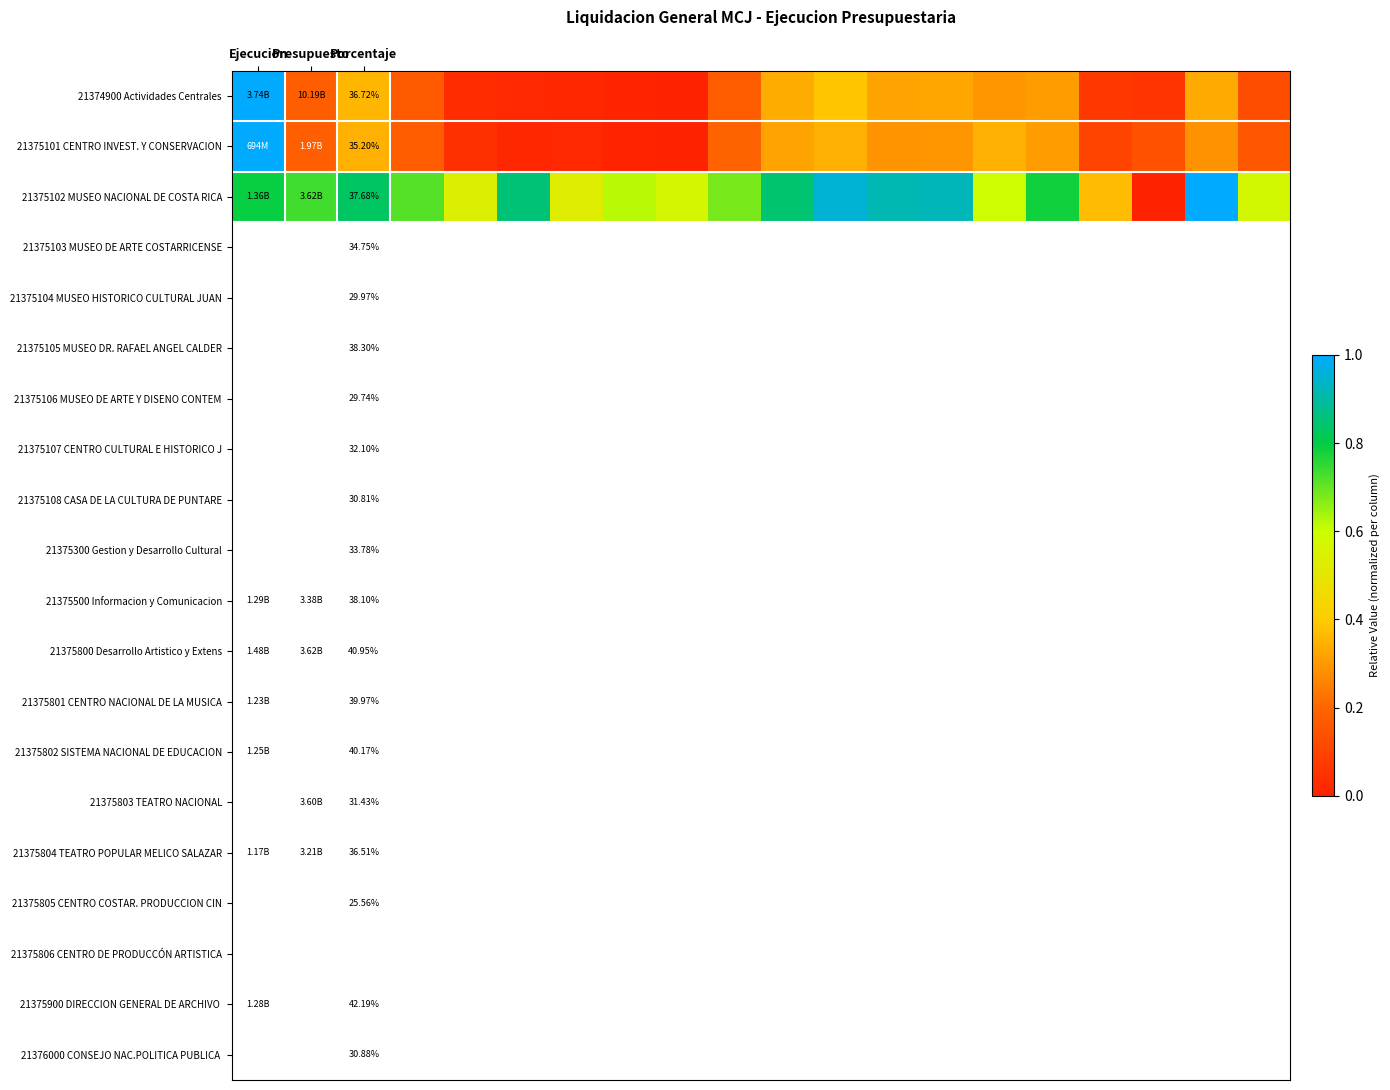

How many data points in 21375101 CENTRO INVEST. Y CONSERVACION are above 0?

19